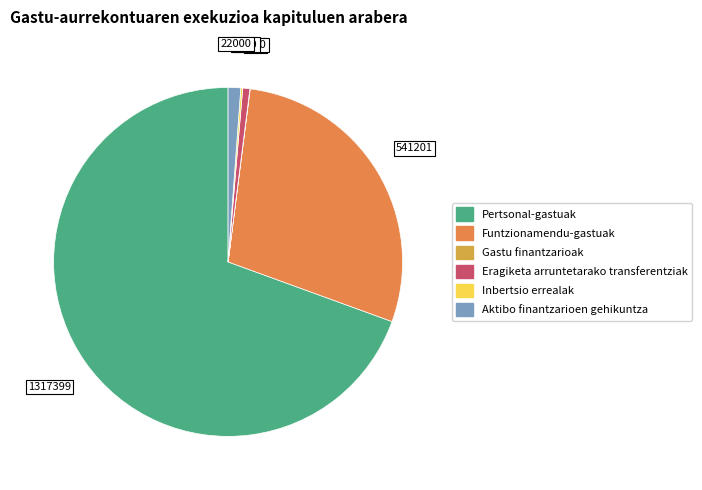

Which slice is the largest?

Pertsonal-gastuak